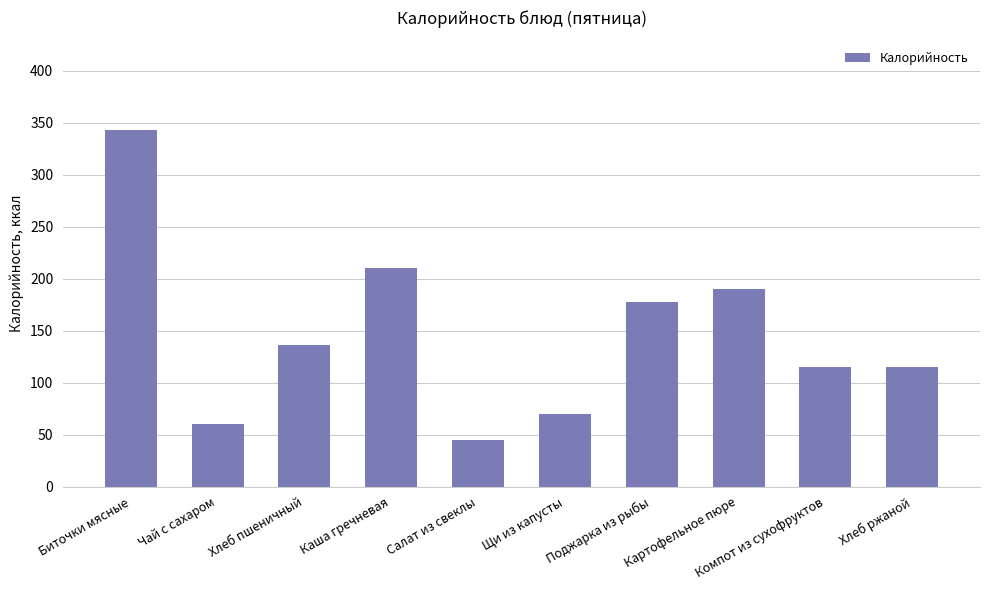

Which label corresponds to the smallest value in the chart?

Салат из свеклы